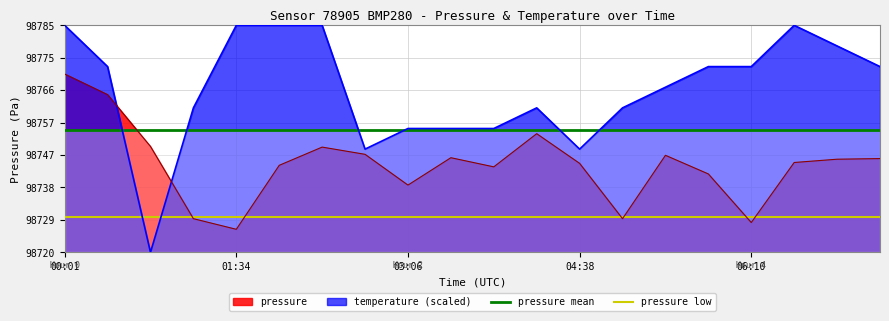

True or false: pressure low and pressure mean intersect in this chart.

False